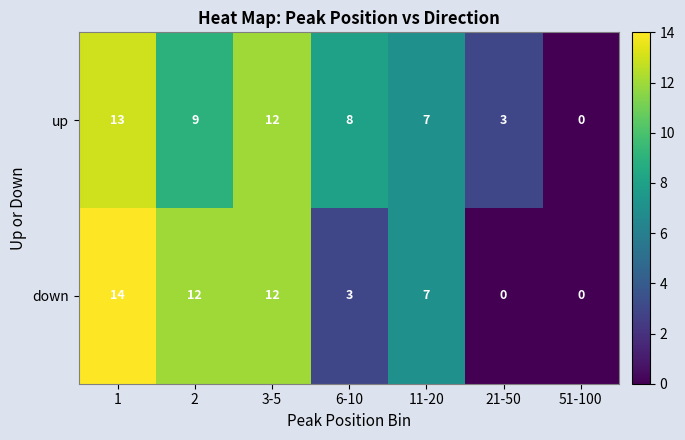

Is it true that up equals 13 at 2?

False